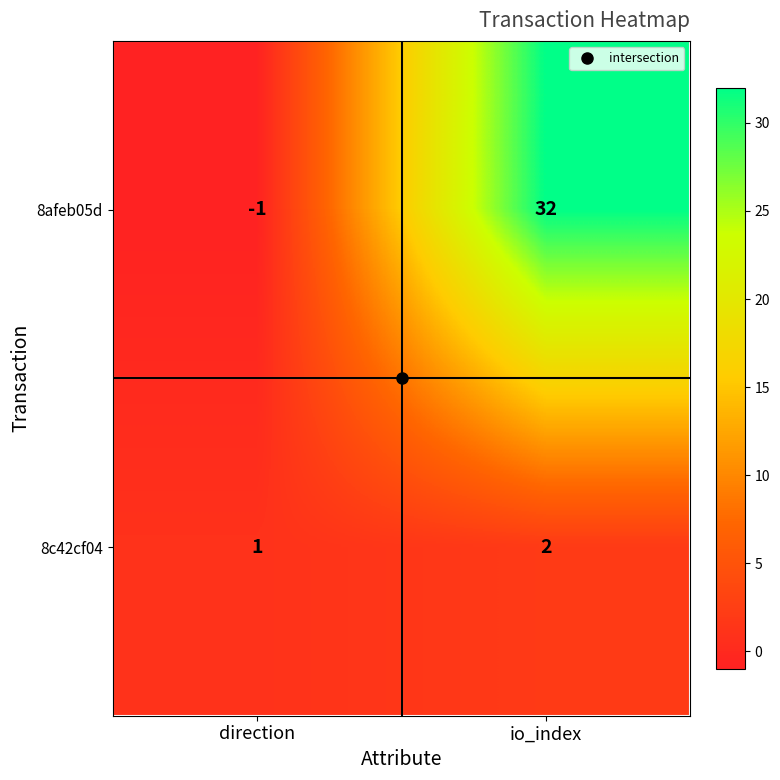

Where is 8afeb05d nearest to the value 15?

direction